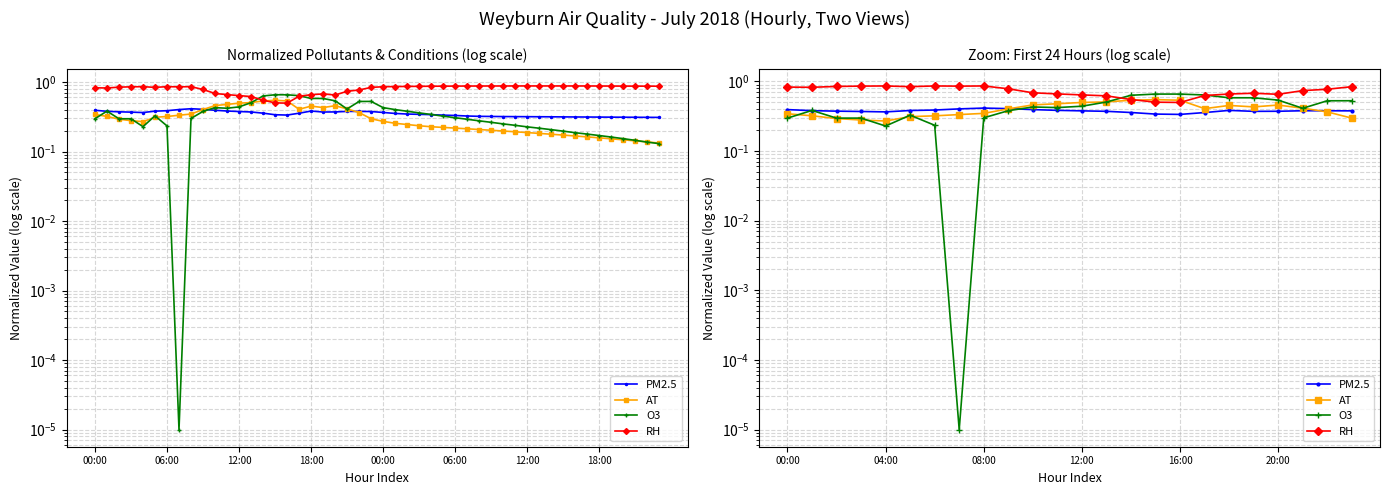

Reading left to right, what are all the values shown in this chart?

PM2.5: 0.4	0.4	0.4	0.4	0.4	0.4	0.4	0.4	0.4	0.4	0.4	0.4	0.4	0.4	0.4	0.3	0.3	0.4	0.4	0.4	0.4	0.4	0.4	0.4
AT: 0.3	0.3	0.3	0.3	0.3	0.3	0.3	0.3	0.3	0.4	0.5	0.5	0.5	0.5	0.5	0.5	0.5	0.4	0.5	0.4	0.5	0.4	0.4	0.3
O3: 0.3	0.4	0.3	0.3	0.2	0.3	0.2	0.0	0.3	0.4	0.4	0.4	0.4	0.5	0.6	0.7	0.7	0.6	0.6	0.6	0.5	0.4	0.5	0.5
RH: 0.8	0.8	0.8	0.9	0.9	0.8	0.9	0.9	0.9	0.8	0.7	0.7	0.6	0.6	0.5	0.5	0.5	0.6	0.7	0.7	0.7	0.7	0.8	0.8